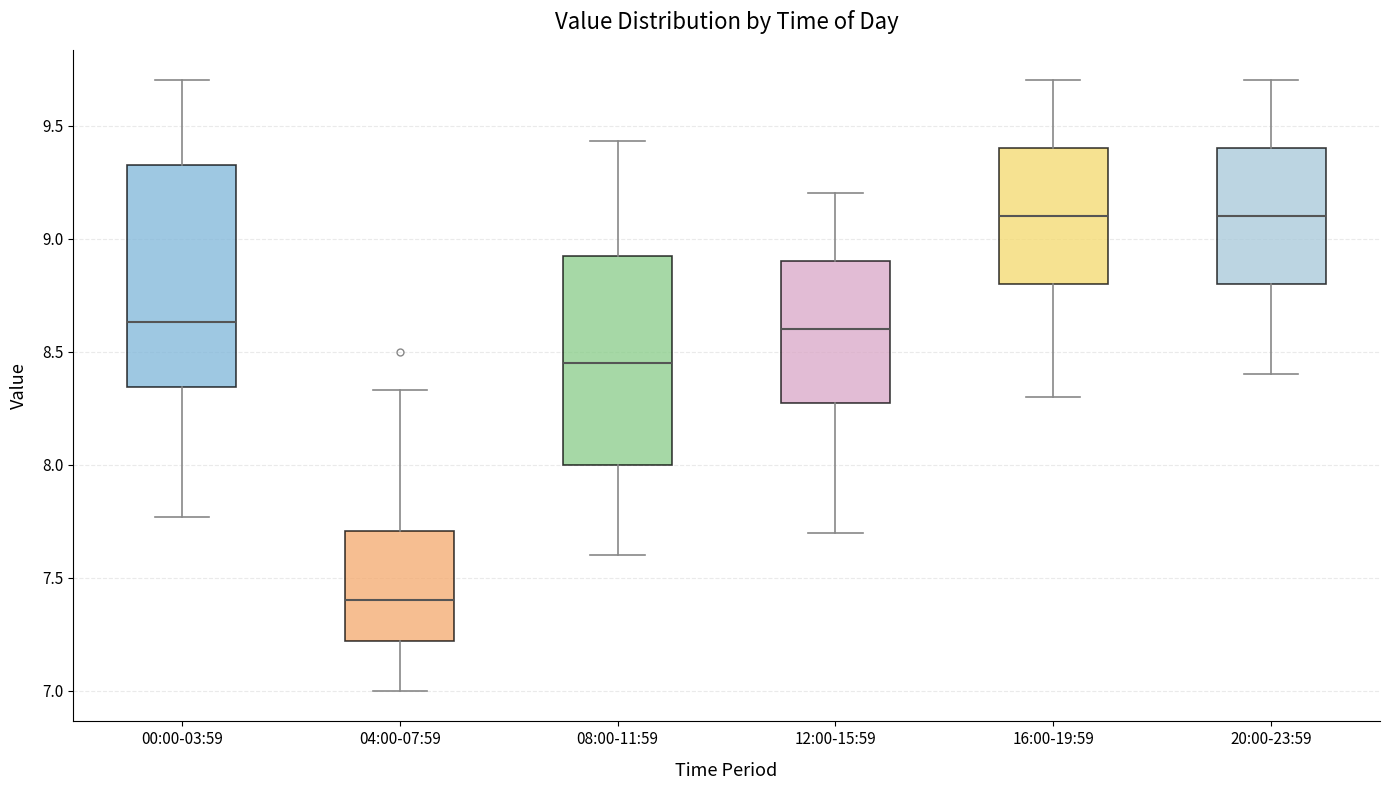

Reading left to right, read every box against the y-axis: the position of its median line, the range the box covers, and the ends of its whiskers. The values are not printed on the chart, so give them approximately, as read against the axis.

00:00-03:59: median 8.65, box 8.35 to 9.35, whiskers 7.75 to 9.70
04:00-07:59: median 7.40, box 7.20 to 7.70, whiskers 7.00 to 8.35
08:00-11:59: median 8.45, box 8.00 to 8.95, whiskers 7.60 to 9.45
12:00-15:59: median 8.60, box 8.30 to 8.90, whiskers 7.70 to 9.20
16:00-19:59: median 9.10, box 8.80 to 9.40, whiskers 8.30 to 9.70
20:00-23:59: median 9.10, box 8.80 to 9.40, whiskers 8.40 to 9.70